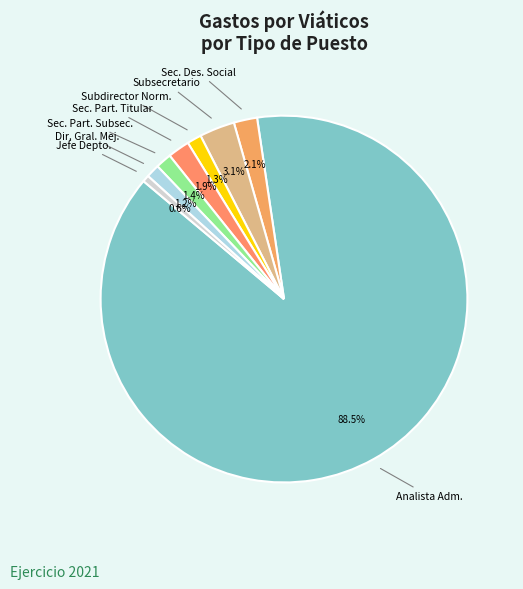

To the nearest percent, what is the difference between the largest and smallest slice percentages?

88%